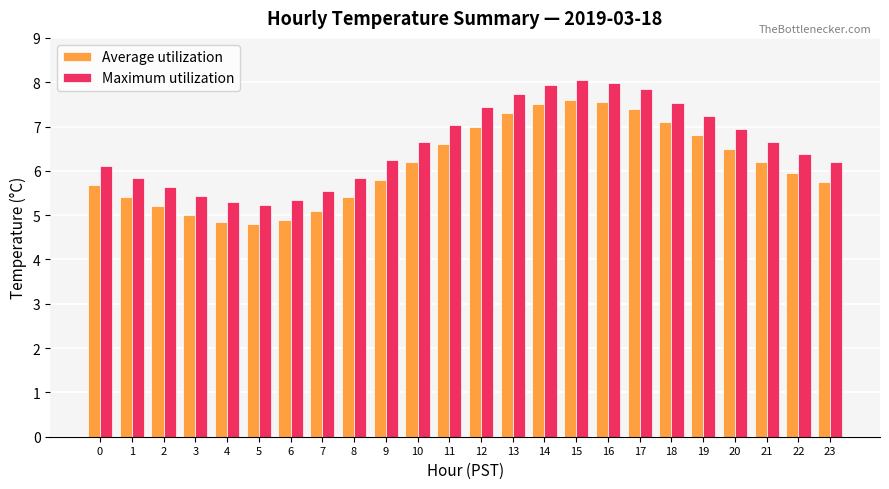

What is the total value across all series at 1?

11.2